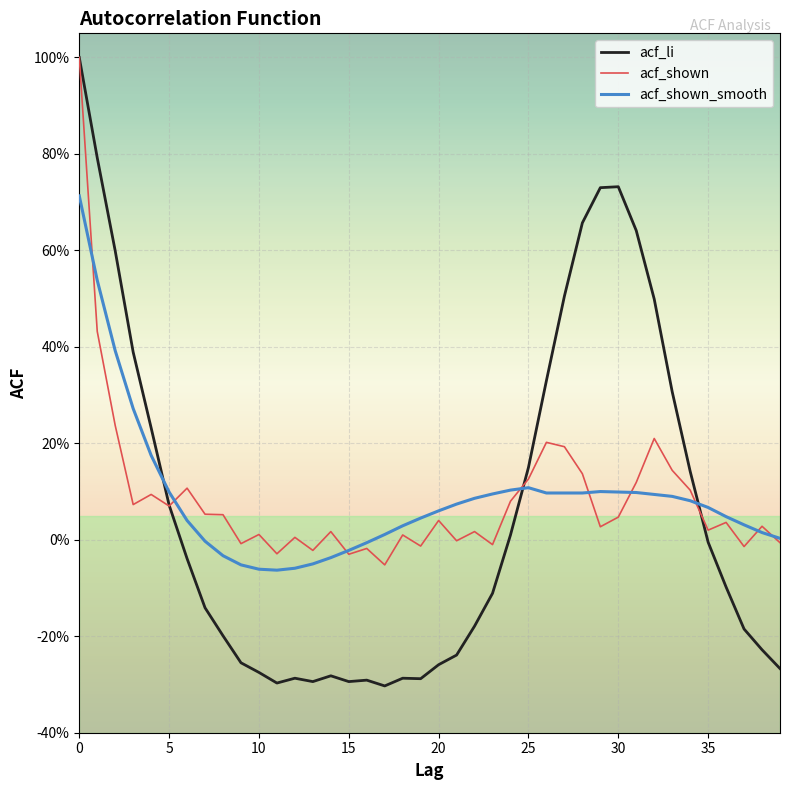

Which series has the largest total across all categories?

acf_shown